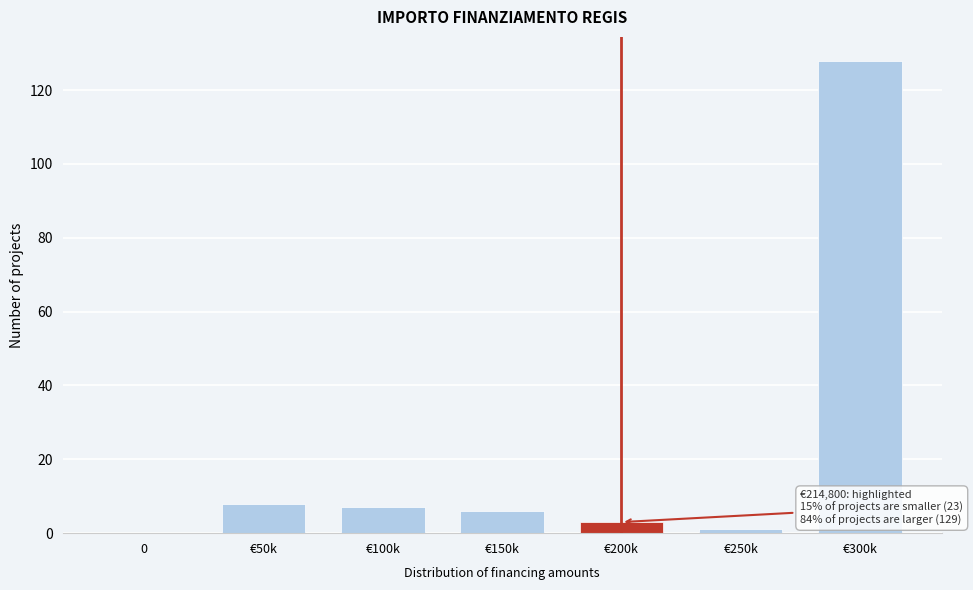

Reading right to left, transcribe all the data shown in this chart.

€300k=128	€250k=1	€200k=3	€150k=6	€100k=7	€50k=8	0=0